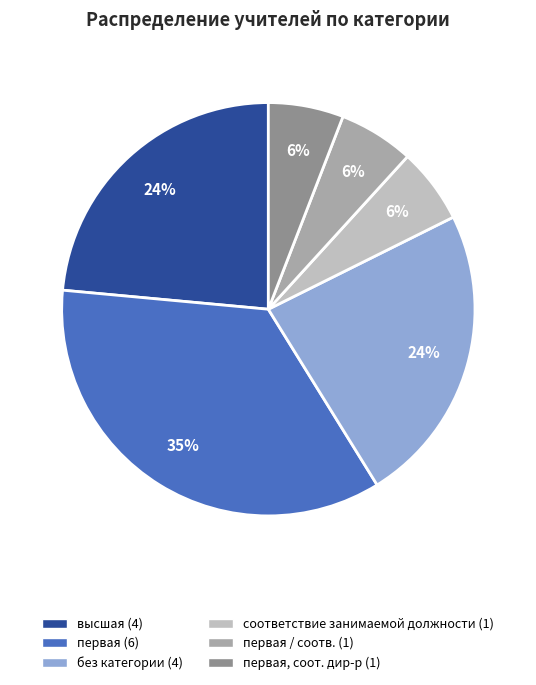

Is there a majority slice in this chart?

No